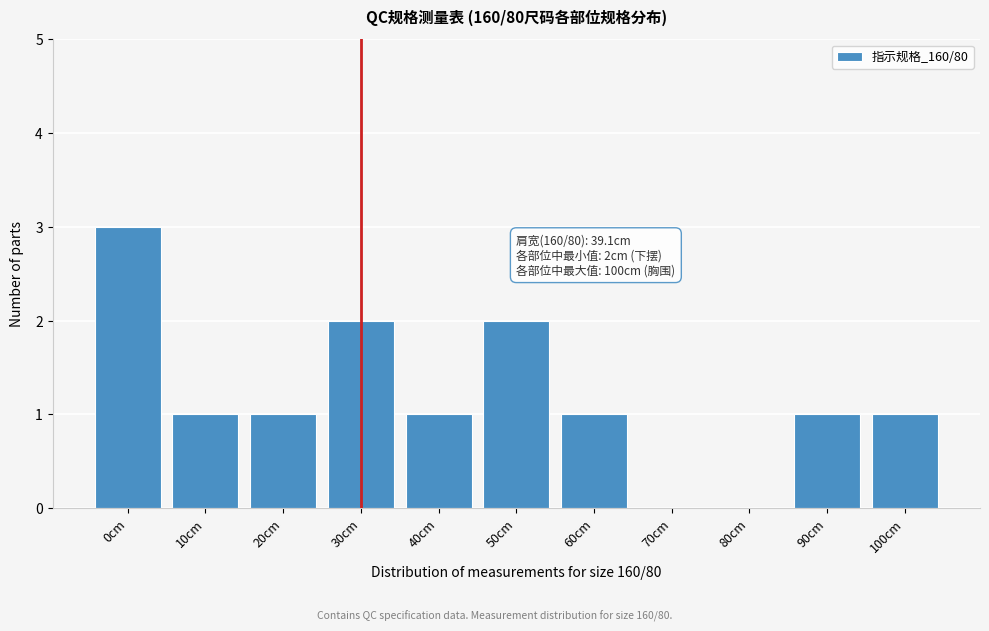

Reading left to right, transcribe all the data shown in this chart.

0cm=3	10cm=1	20cm=1	30cm=2	40cm=1	50cm=2	60cm=1	70cm=0	80cm=0	90cm=1	100cm=1